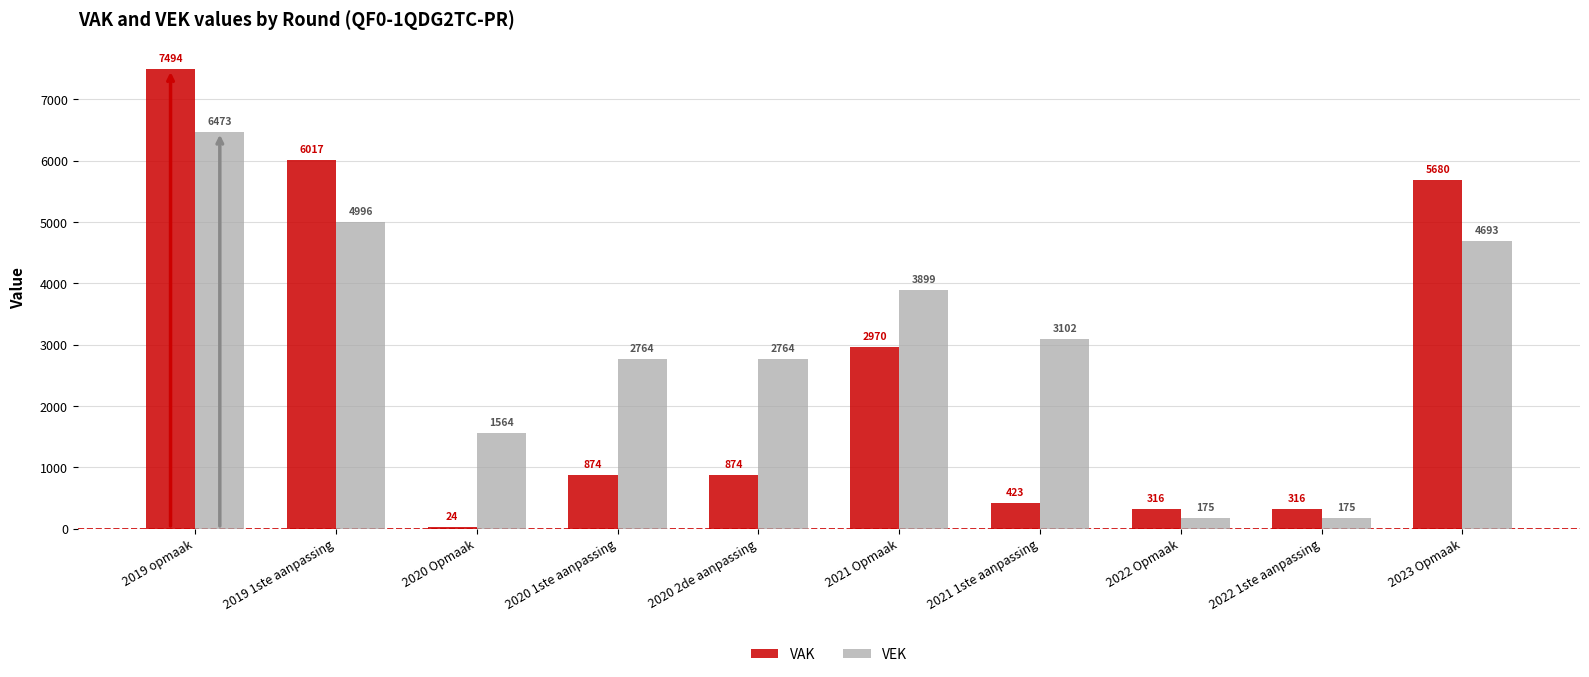

Which series has the largest total across all categories?

VEK